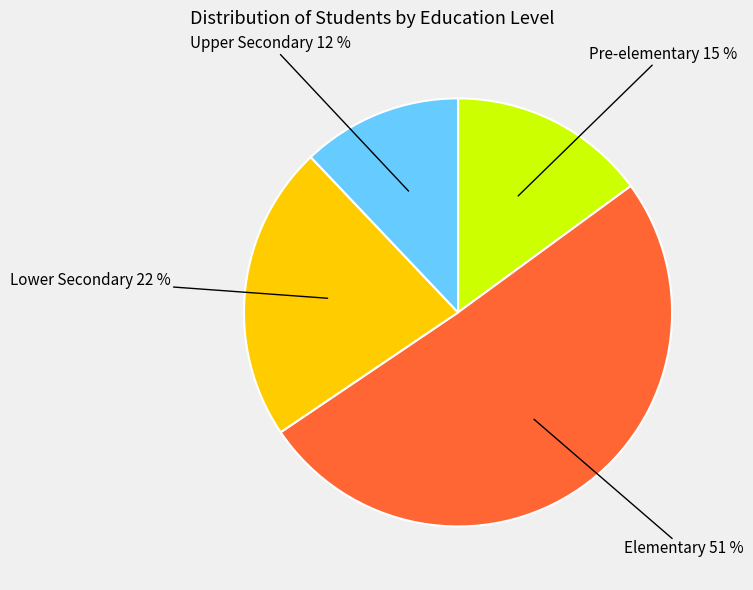

To the nearest percent, what is the difference between the largest and smallest slice percentages?

39%